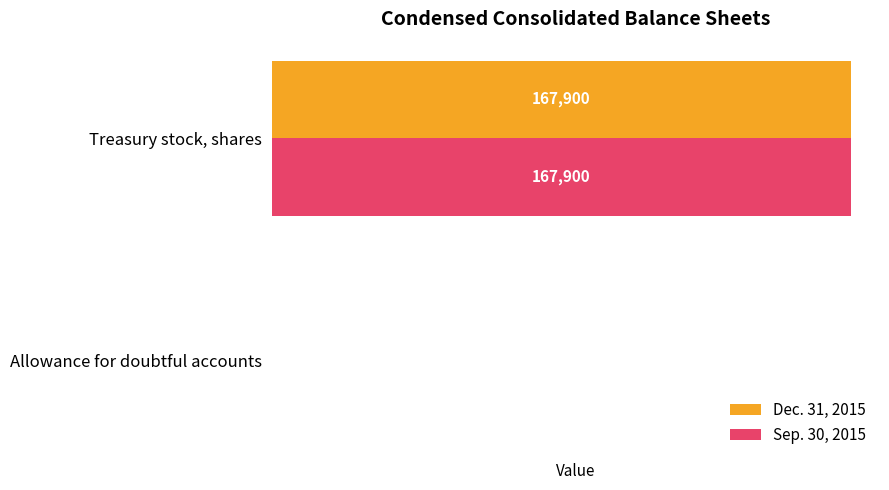

What is the sum of all Sep. 30, 2015 values?

167923